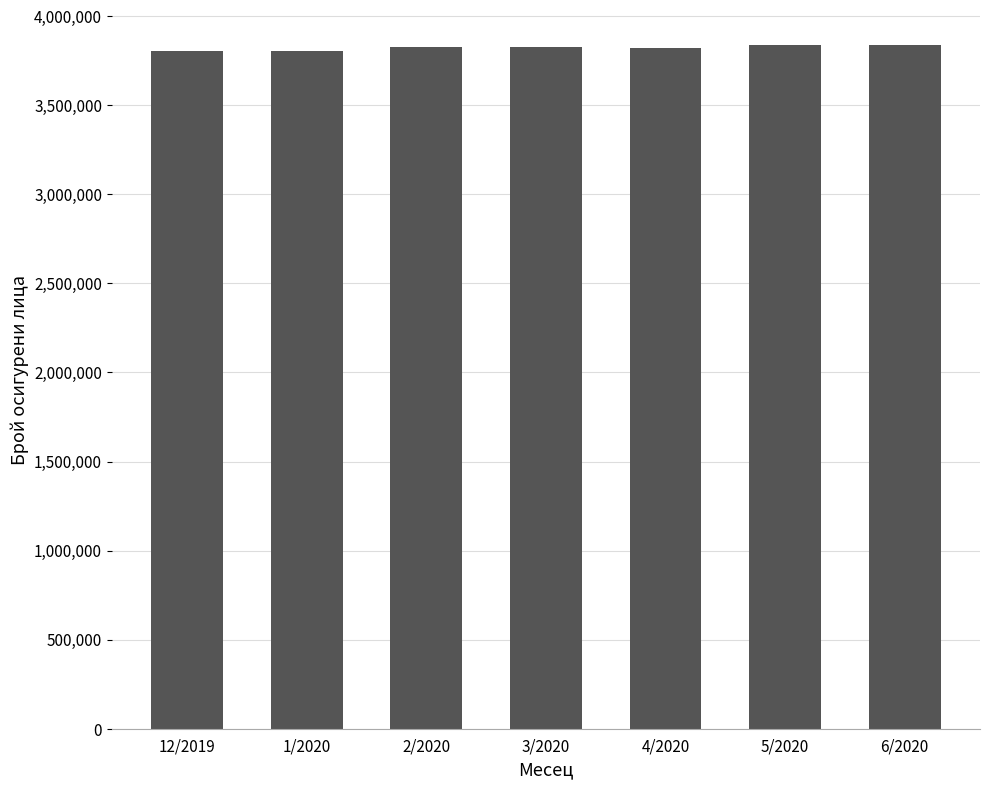

What is the value of the 6th bar from the left?

3836720